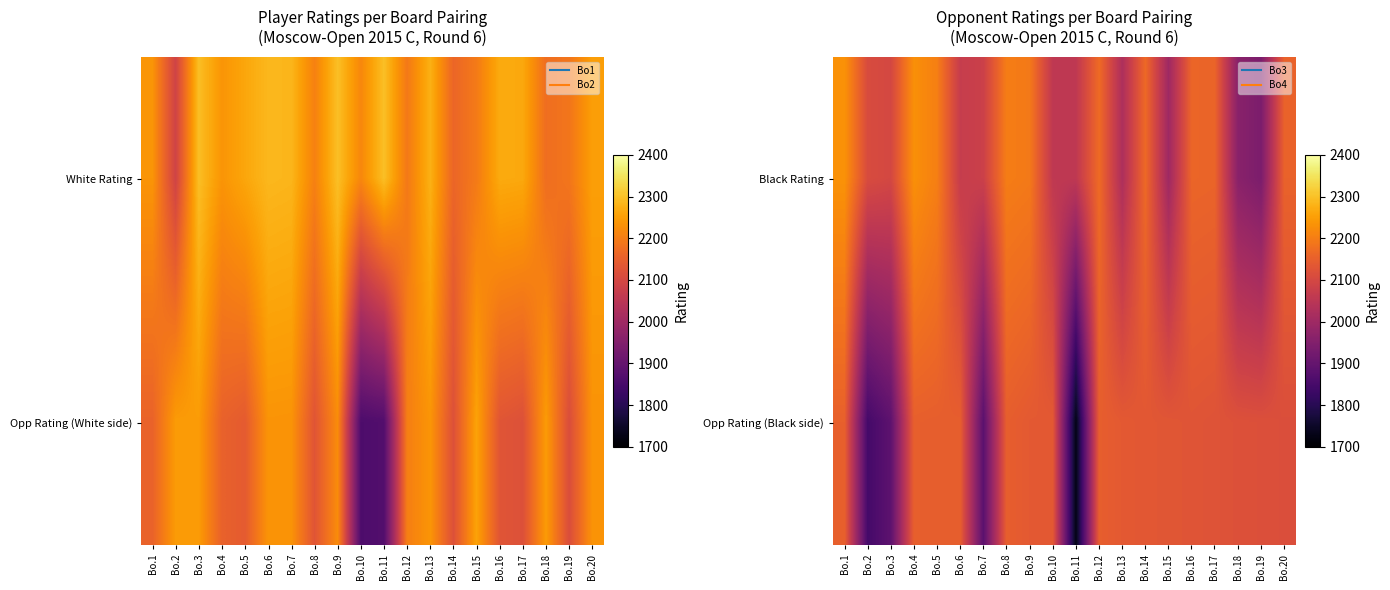

The value of Black Rating at Bo.15 is 3061. True or false?

False